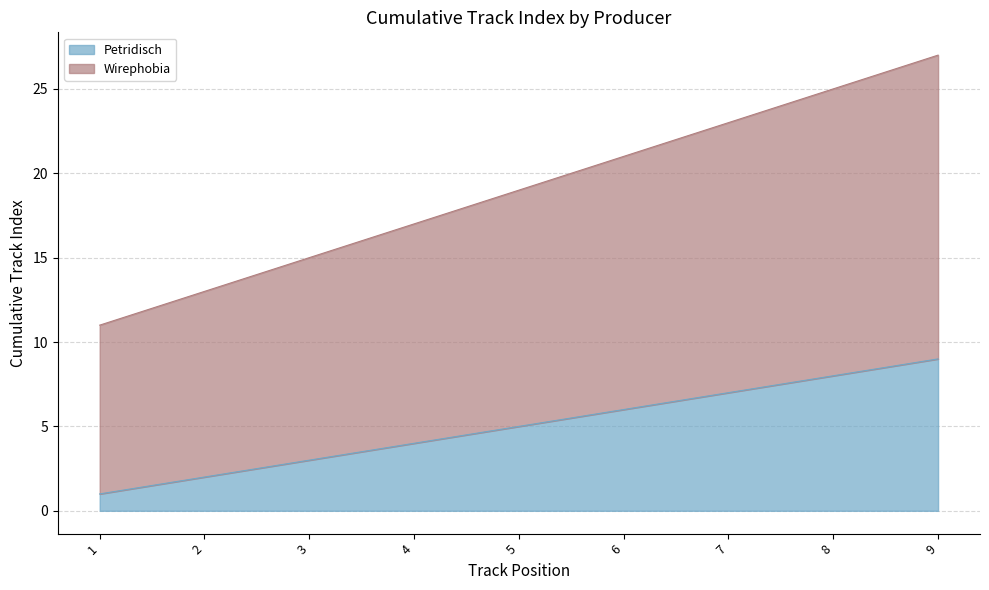

What is the value of the Wirephobia point at the 9th from the left?

27